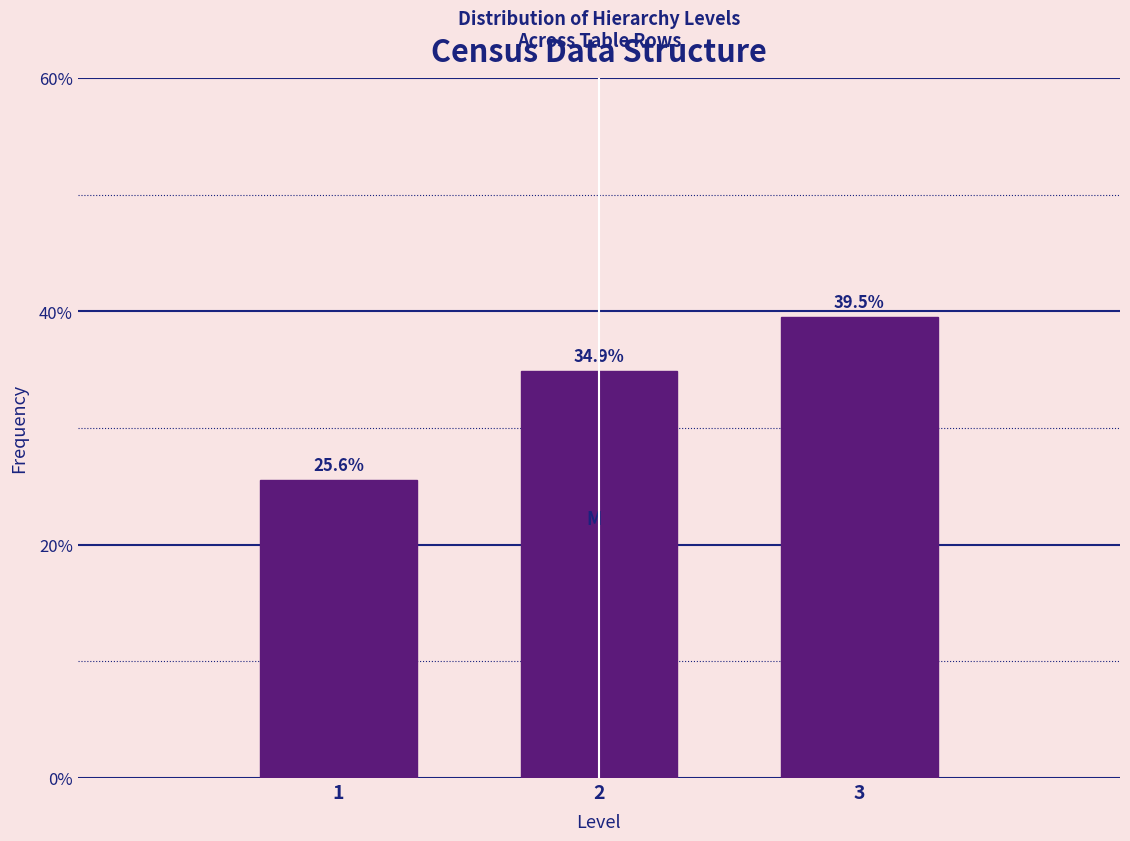

Reading left to right, what are all the values shown in this chart?

25.6	34.9	39.5